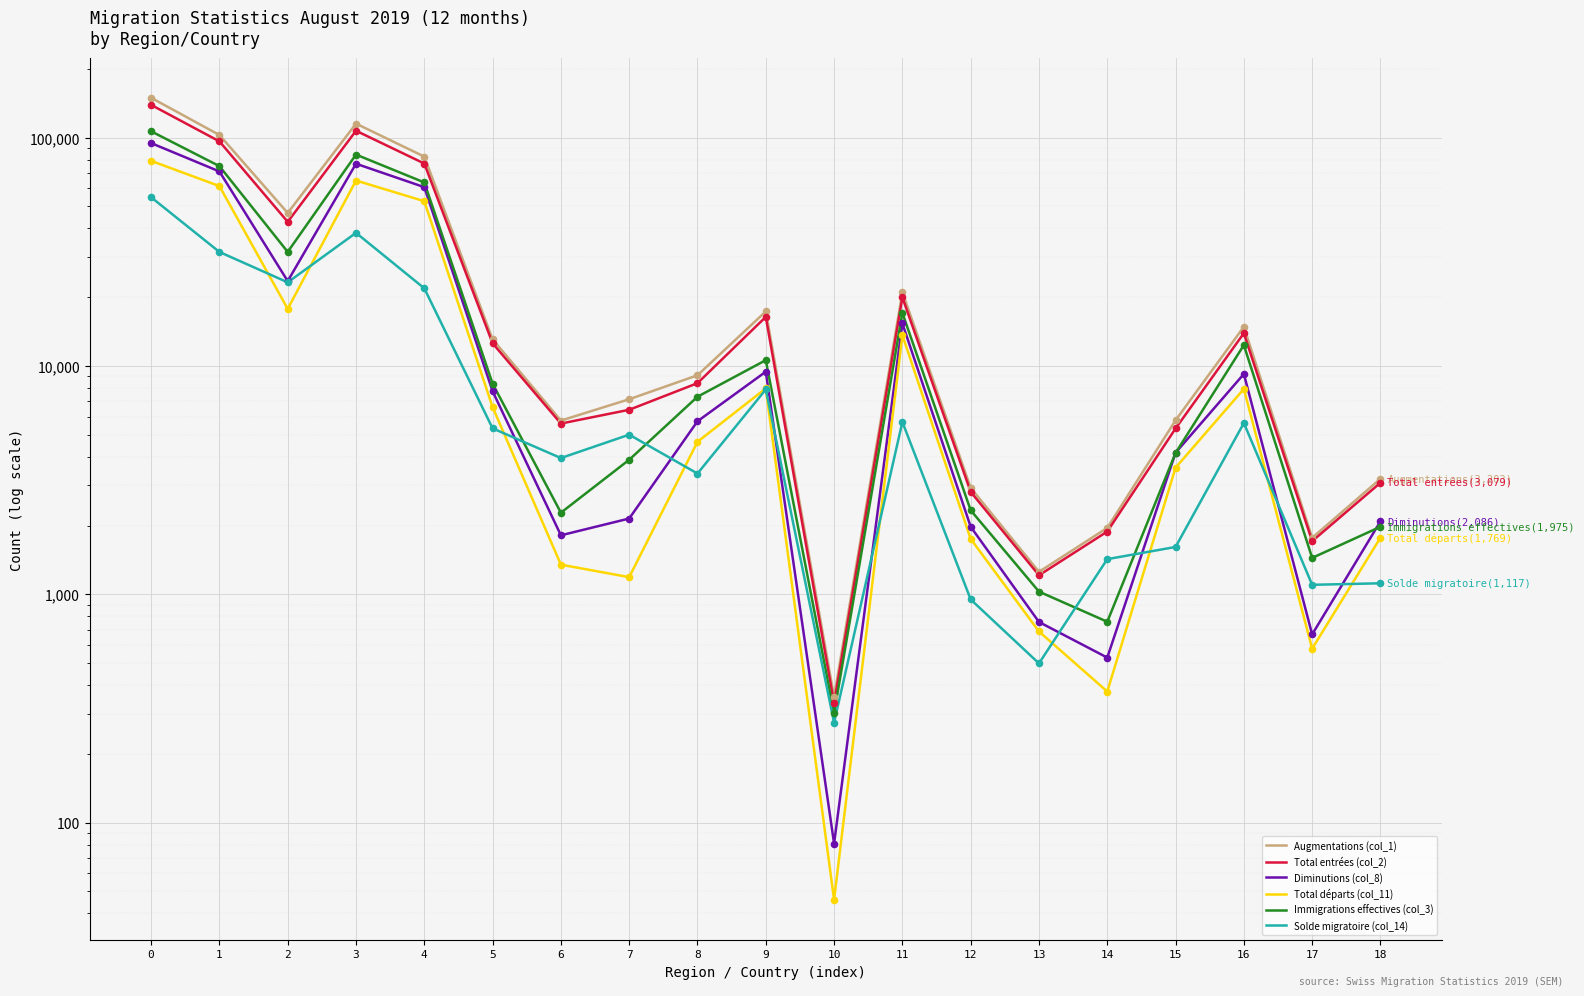

Which series has the largest total across all categories?

Augmentations (col_1)